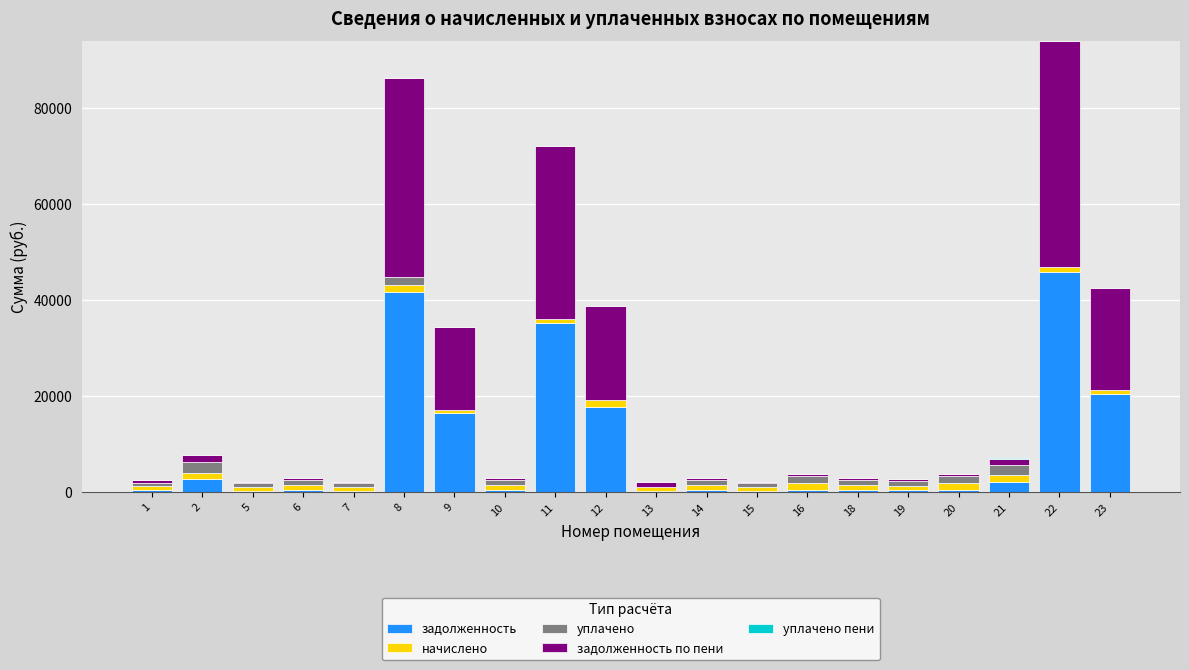

What is the highest value of the задолженность series?

45869.4